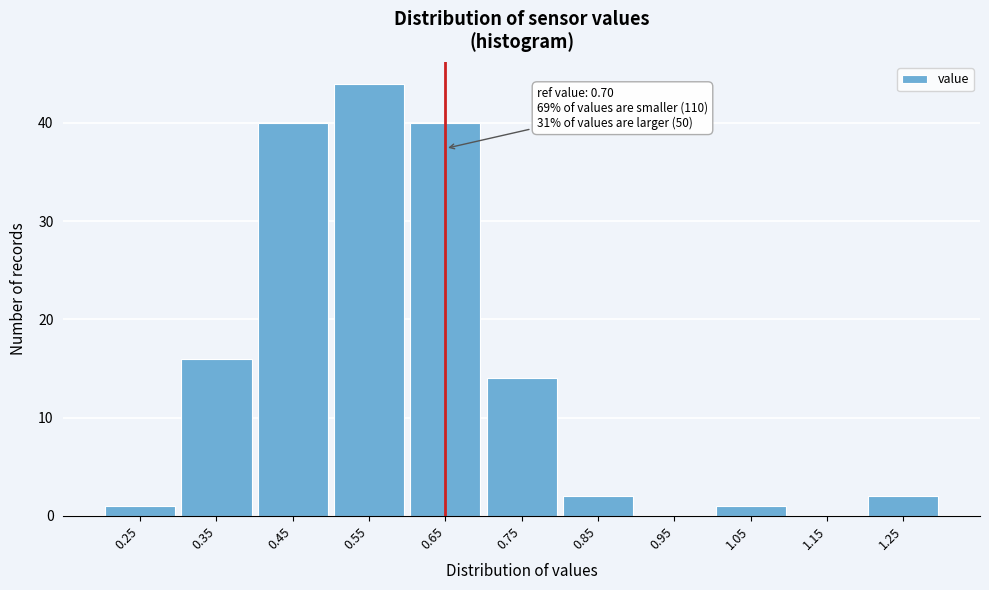

Reading left to right, transcribe all the data shown in this chart.

0.25=1	0.35=16	0.45=40	0.55=44	0.65=40	0.75=14	0.85=2	0.95=0	1.05=1	1.15=0	1.25=2